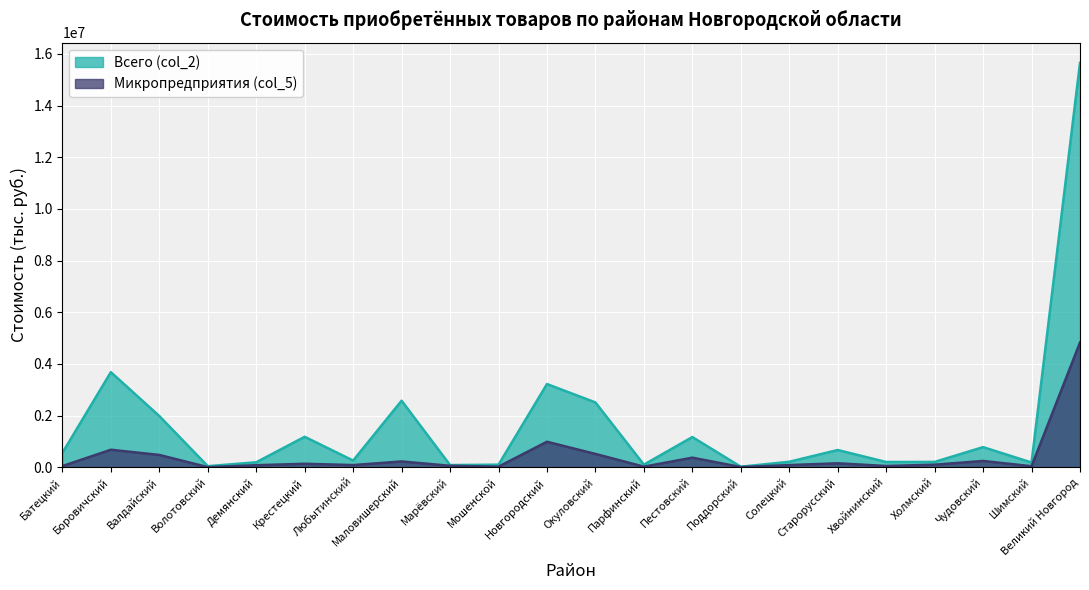

At how many categories does at least one series exceed 6097940?

1